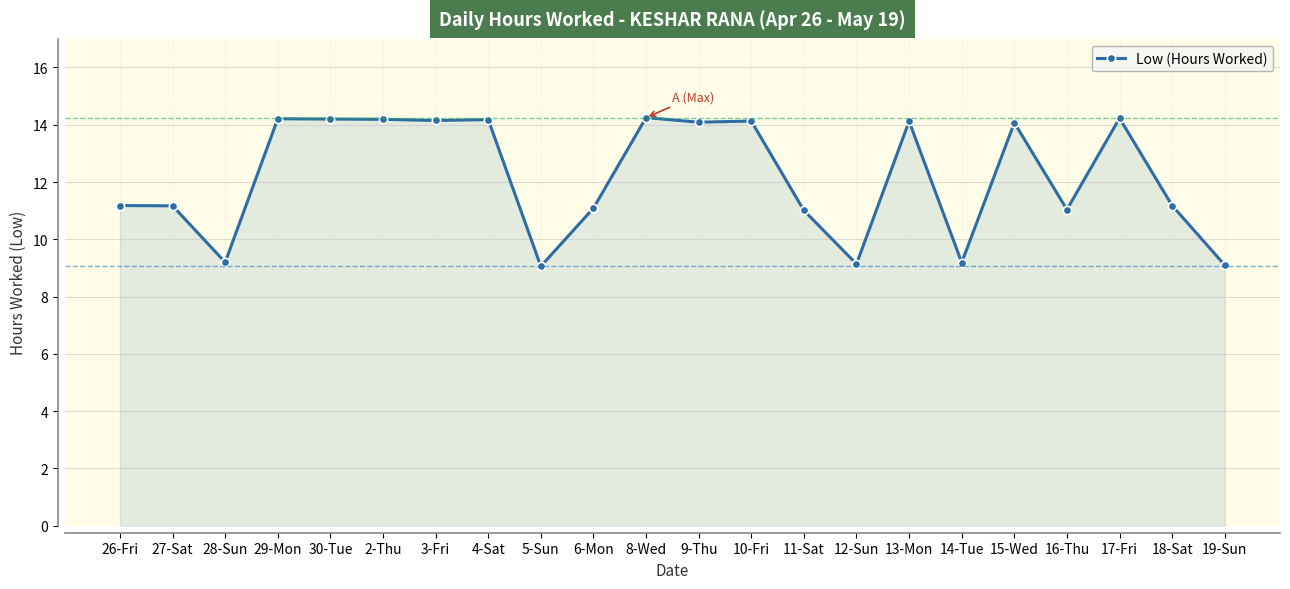

The value at 29-Mon is 14.2. True or false?

True